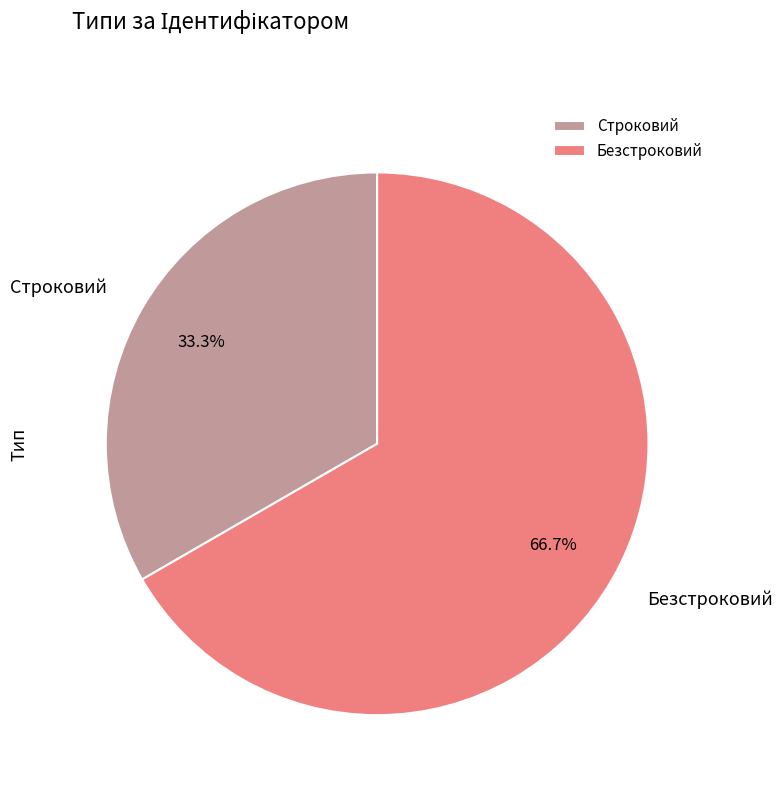

Which has a higher value, Безстроковий or Строковий?

Безстроковий